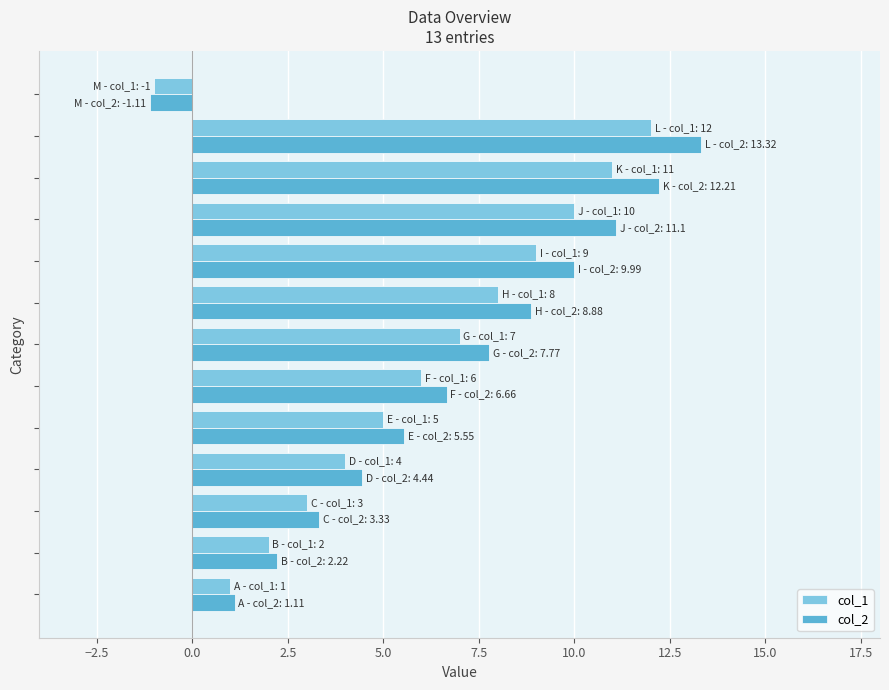

What is the smallest value displayed?

-1.1